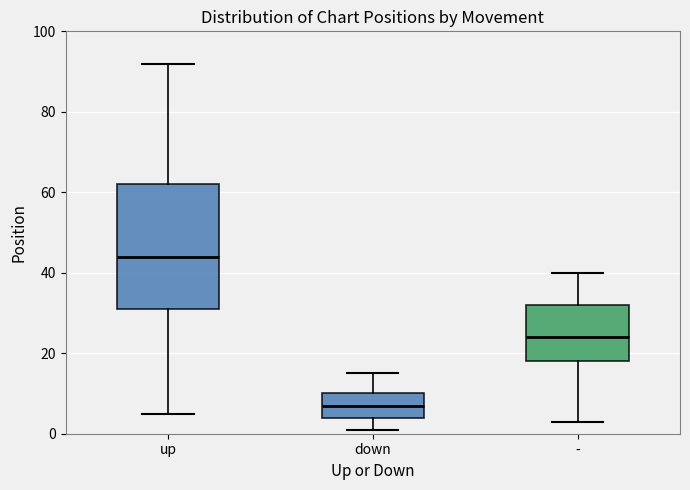

Reading left to right, transcribe this box plot: for each box, give where its median line is, the range the box spans, and where its two whiskers end, as read against the y-axis. The values are not printed on the chart, so give them approximately, as read against the axis.

up: median 44, box 32 to 62, whiskers 6 to 92
down: median 8, box 4 to 10, whiskers 2 to 16
-: median 24, box 18 to 32, whiskers 4 to 40